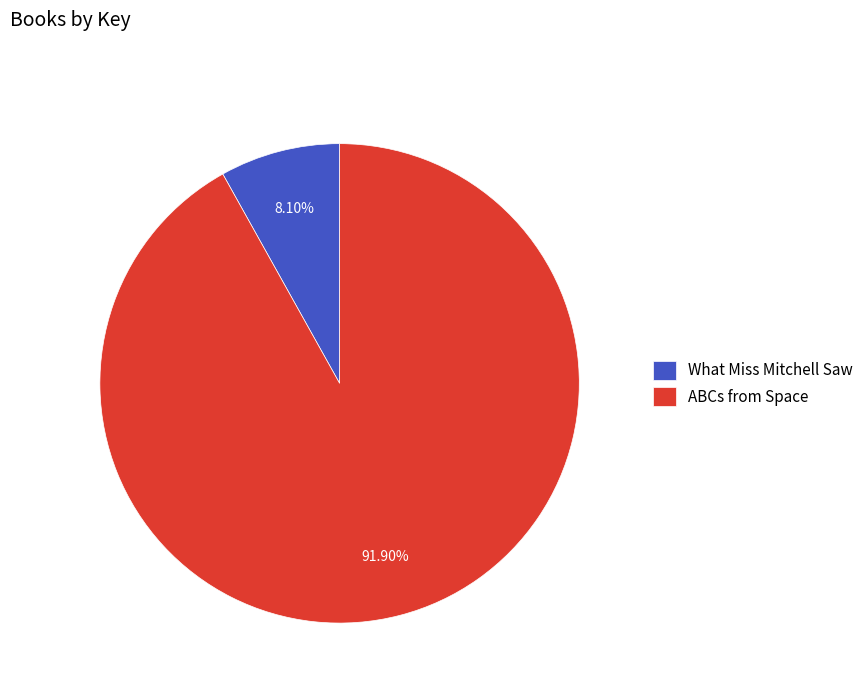

Do What Miss Mitchell Saw and ABCs from Space together represent more than half of the pie?

Yes